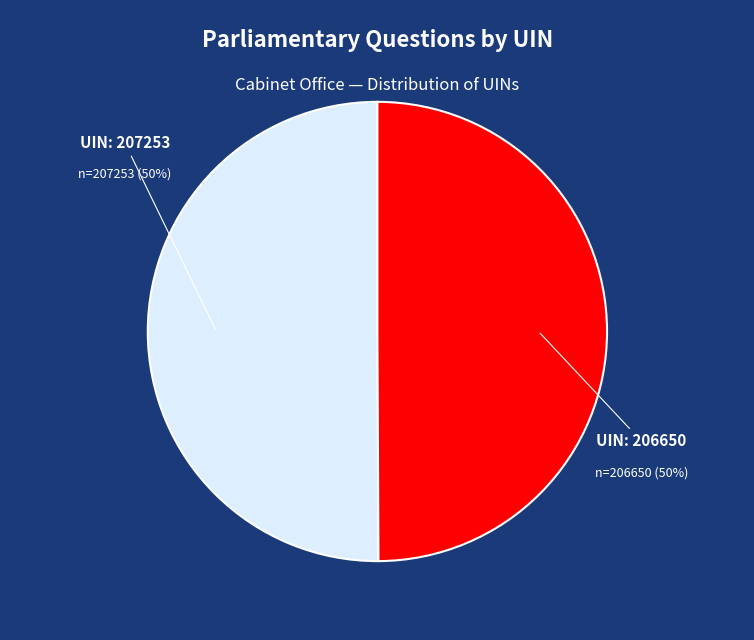

To the nearest percent, what is the average slice percentage?

50%